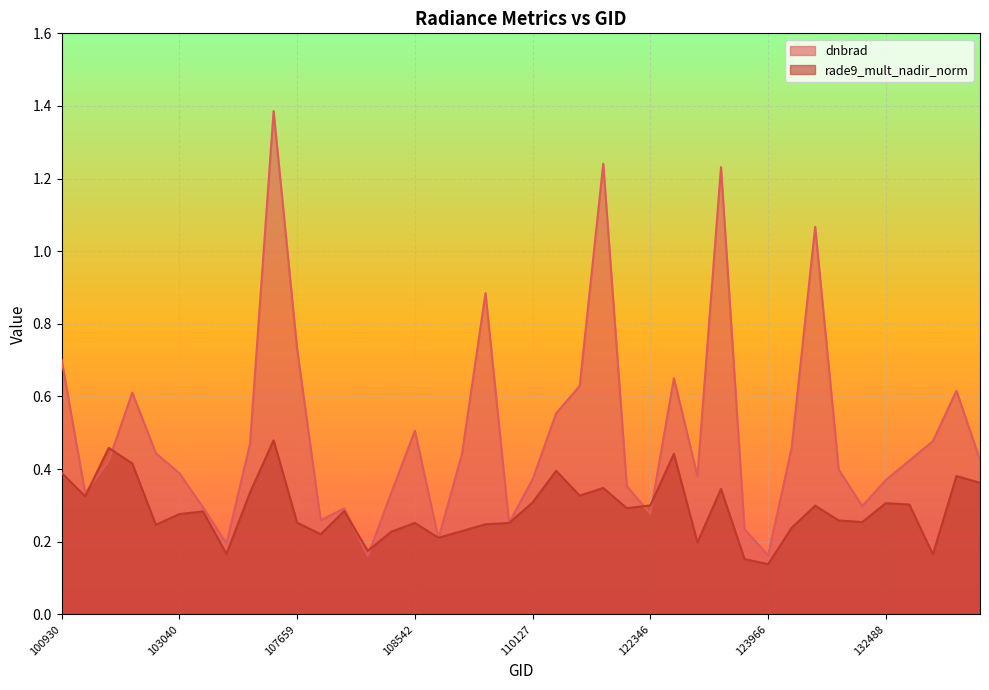

Reading right to left, list all the values displayed in this chart.

dnbrad: 133040=0.4	132861=0.6	132848=0.5	132669=0.4	132488=0.4	132136=0.3	131961=0.4	131947=1.1	131768=0.5	123966=0.2	123788=0.2	123775=1.2	123600=0.4	122525=0.6	122346=0.3	115893=0.4	115500=1.2	115378=0.6	110299=0.6	110127=0.4	109954=0.3	109595=0.9	109422=0.4	109072=0.2	108542=0.5	108369=0.3	108193=0.2	108015=0.3	107843=0.3	107659=0.7	104229=1.4	104112=0.5	103761=0.2	103160=0.3	103040=0.4	102919=0.4	102792=0.6	102671=0.4	102551=0.3	100930=0.7
rade9_mult_nadir_norm: 133040=0.4	132861=0.4	132848=0.2	132669=0.3	132488=0.3	132136=0.3	131961=0.3	131947=0.3	131768=0.2	123966=0.1	123788=0.2	123775=0.3	123600=0.2	122525=0.4	122346=0.3	115893=0.3	115500=0.3	115378=0.3	110299=0.4	110127=0.3	109954=0.3	109595=0.2	109422=0.2	109072=0.2	108542=0.3	108369=0.2	108193=0.2	108015=0.3	107843=0.2	107659=0.3	104229=0.5	104112=0.3	103761=0.2	103160=0.3	103040=0.3	102919=0.2	102792=0.4	102671=0.5	102551=0.3	100930=0.4